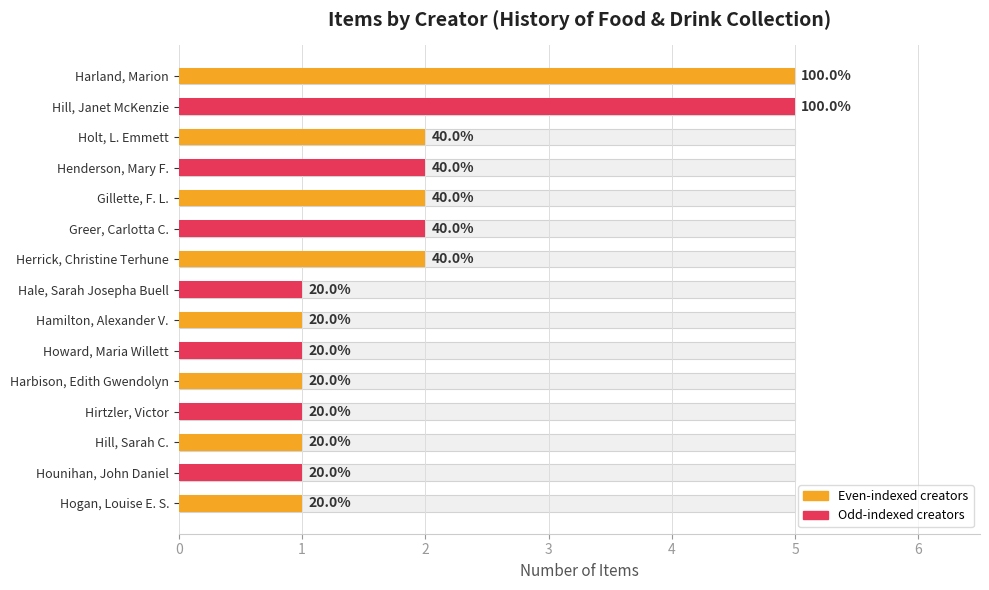

What is the value of the 13th bar from the left?

1